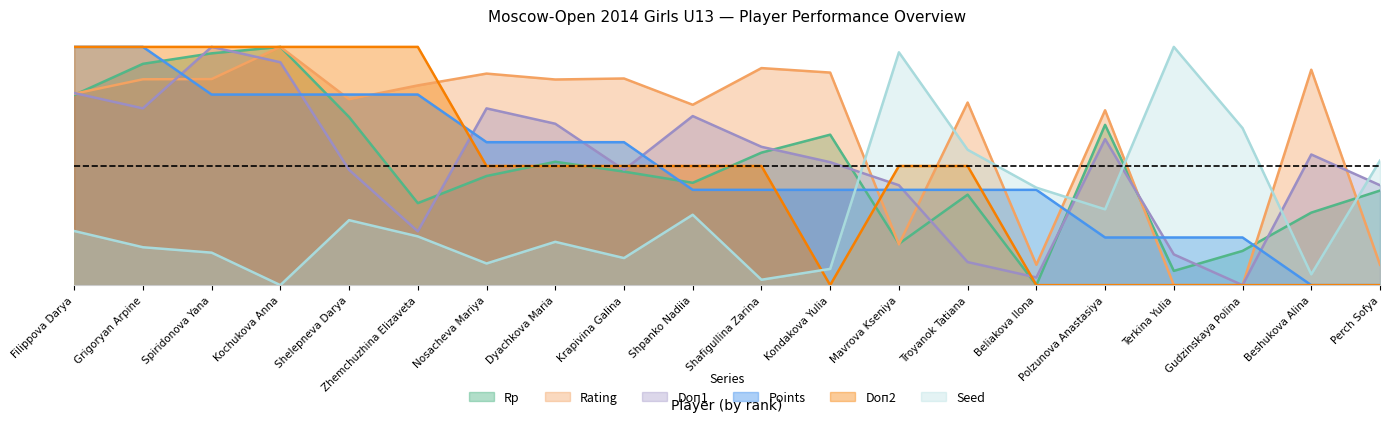

Where is the first local maximum for Rp?

Kochukova Anna